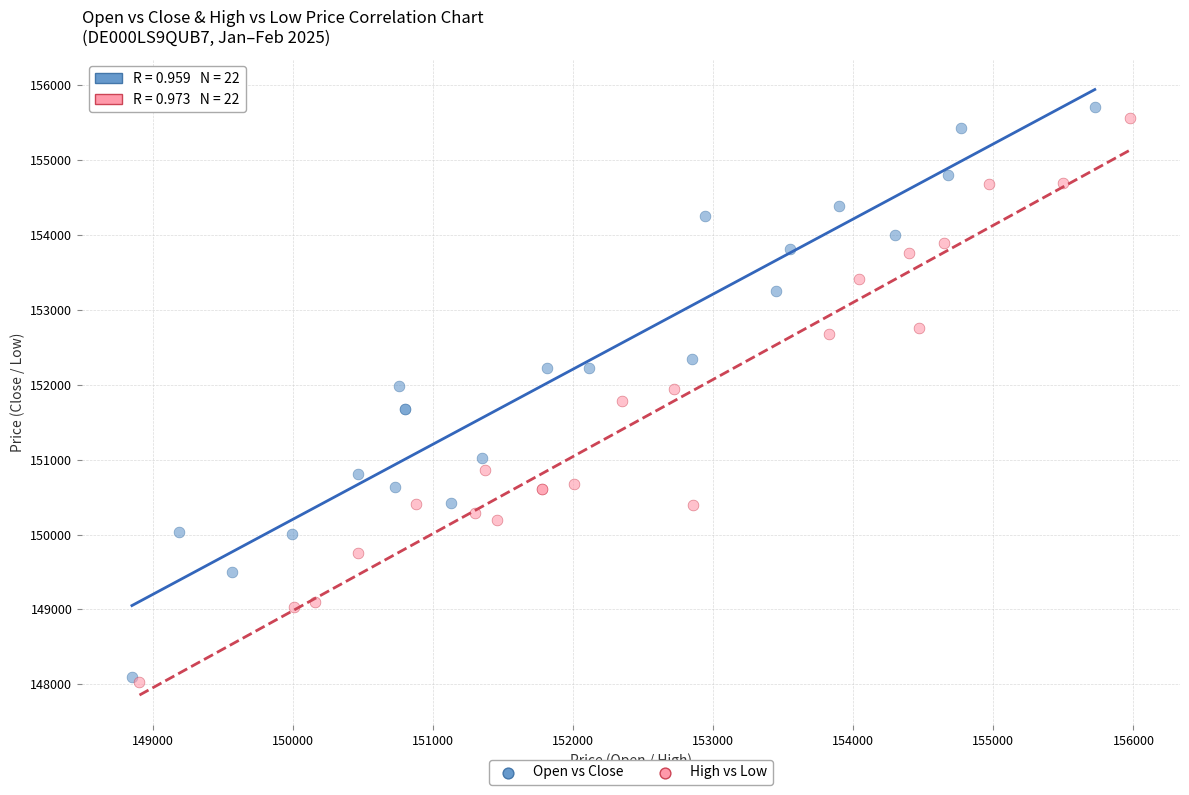

Which series has the widest spread of Y values?

Open vs Close